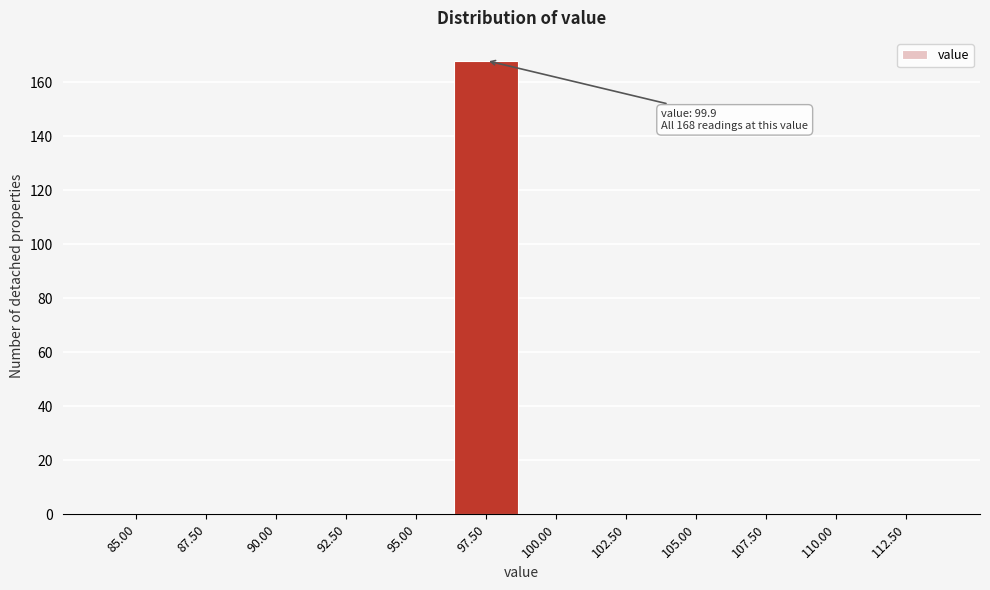

Reading right to left, extract all data points from this chart.

112.50=0	110.00=0	107.50=0	105.00=0	102.50=0	100.00=0	97.50=168	95.00=0	92.50=0	90.00=0	87.50=0	85.00=0